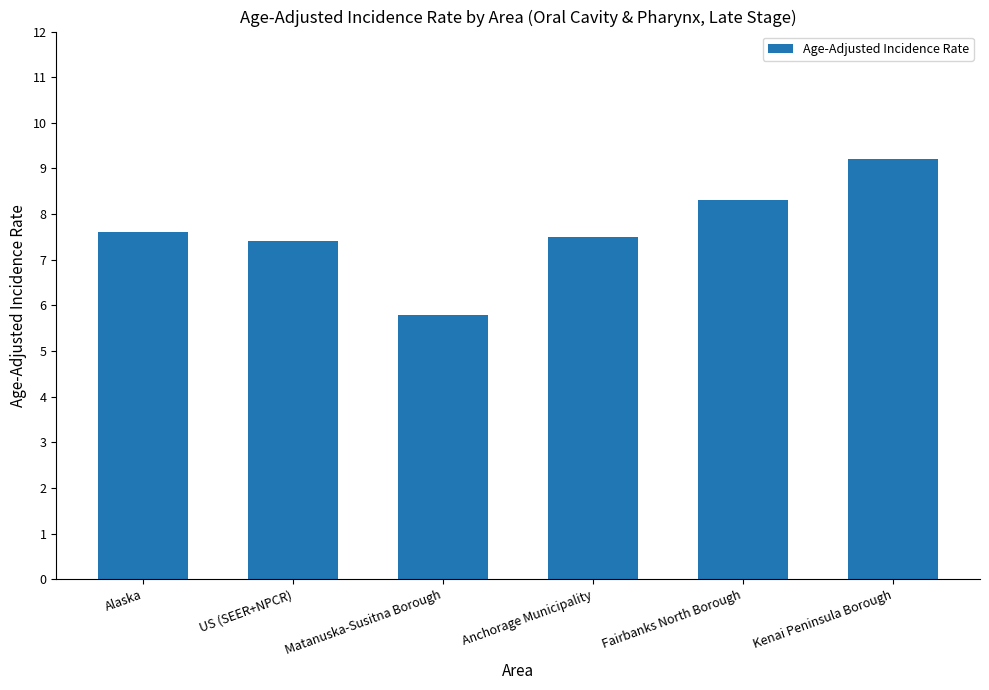

Are the bars horizontal?

No